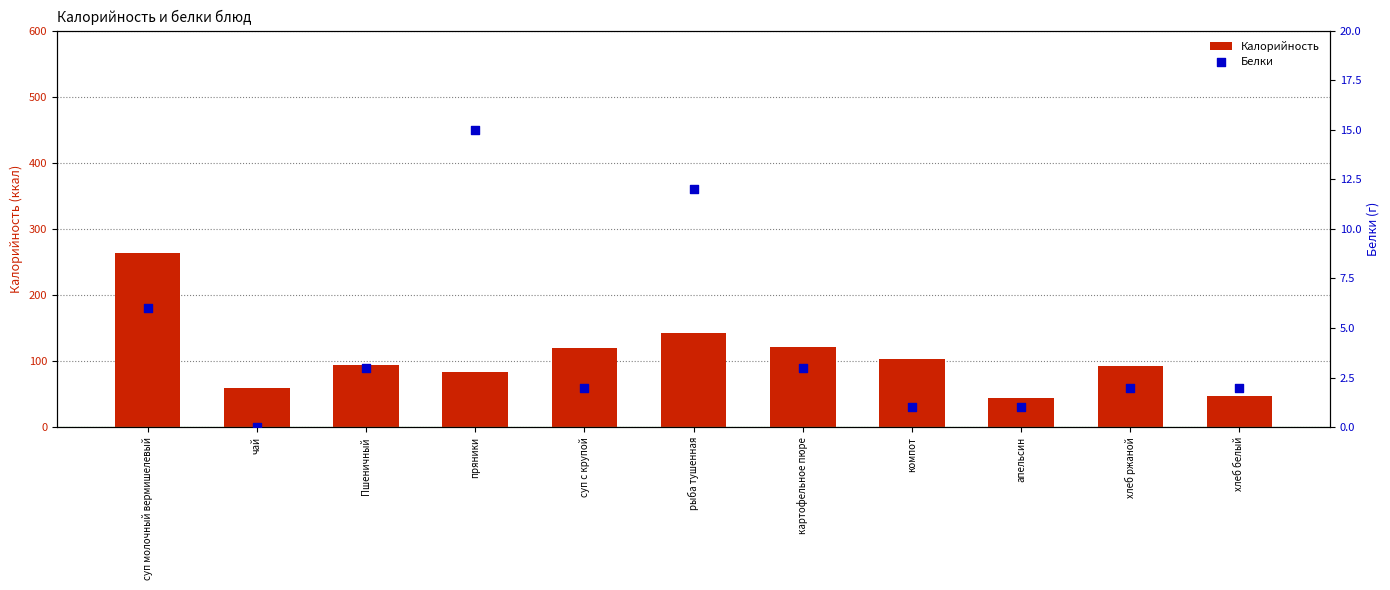

What are all the series names shown in the legend?

Калорийность, Белки